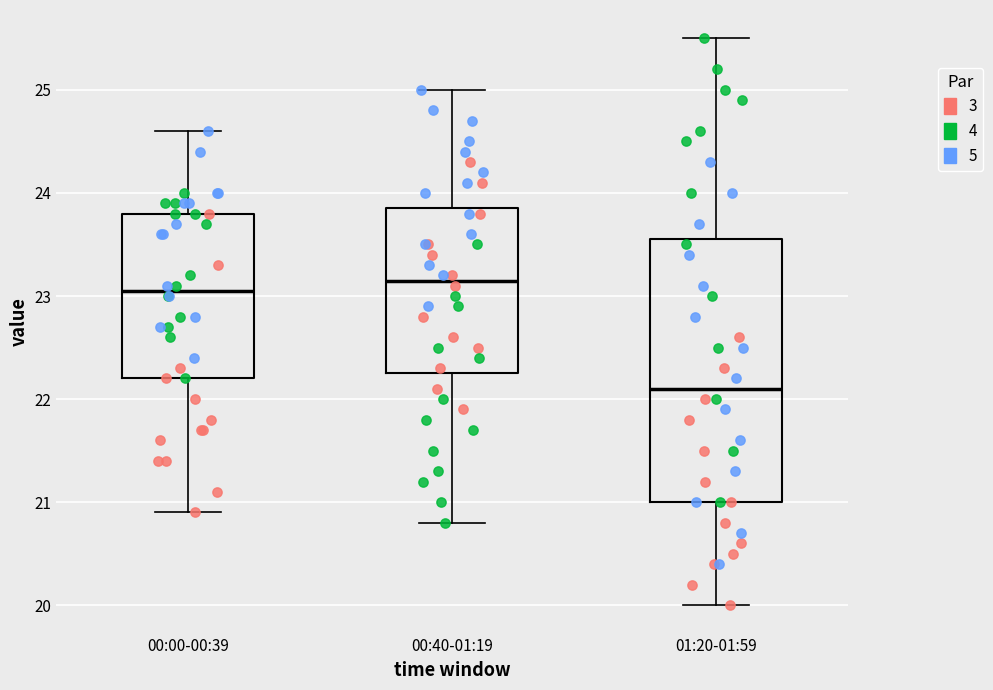

Reading left to right, read every box against the y-axis: the position of its median line, the range the box covers, and the ends of its whiskers. The values are not printed on the chart, so give them approximately, as read against the axis.

00:00-00:39: median 23.1, box 22.2 to 23.8, whiskers 20.9 to 24.6
00:40-01:19: median 23.2, box 22.3 to 23.9, whiskers 20.8 to 25.0
01:20-01:59: median 22.1, box 21.0 to 23.6, whiskers 20.0 to 25.5